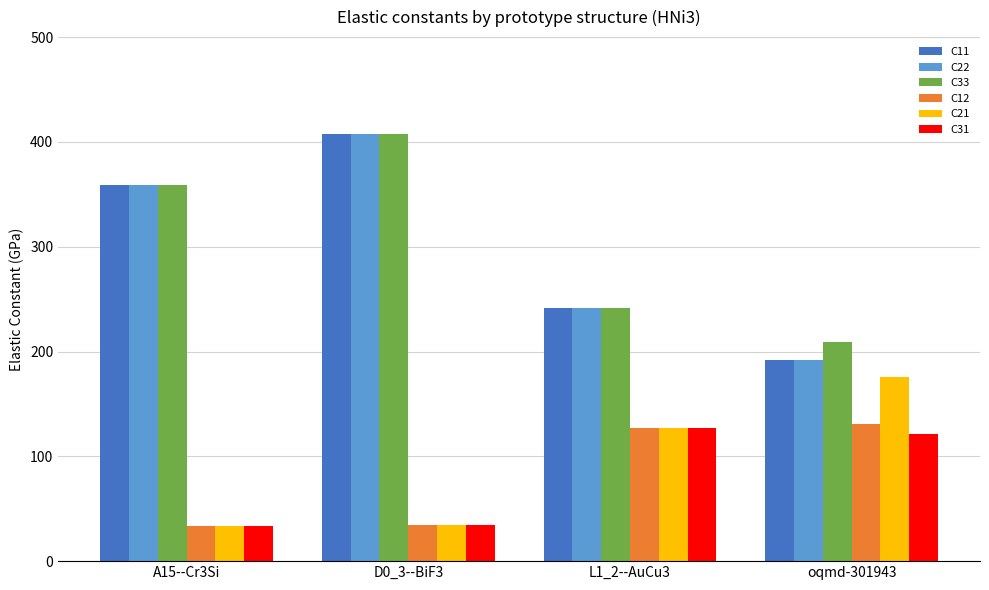

What position from the left is D0_3--BiF3?

2